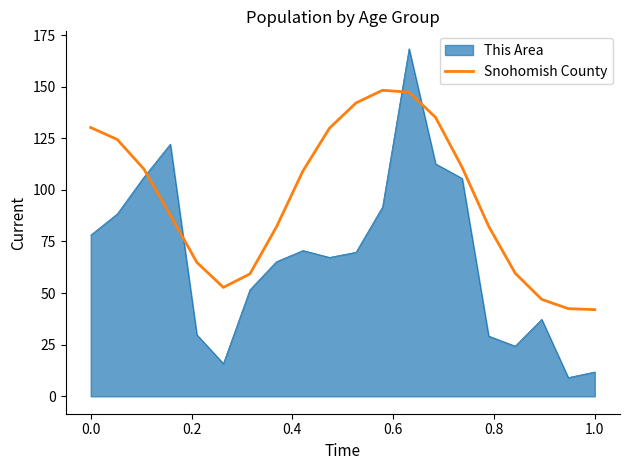

Which series has the largest total across all categories?

Snohomish County